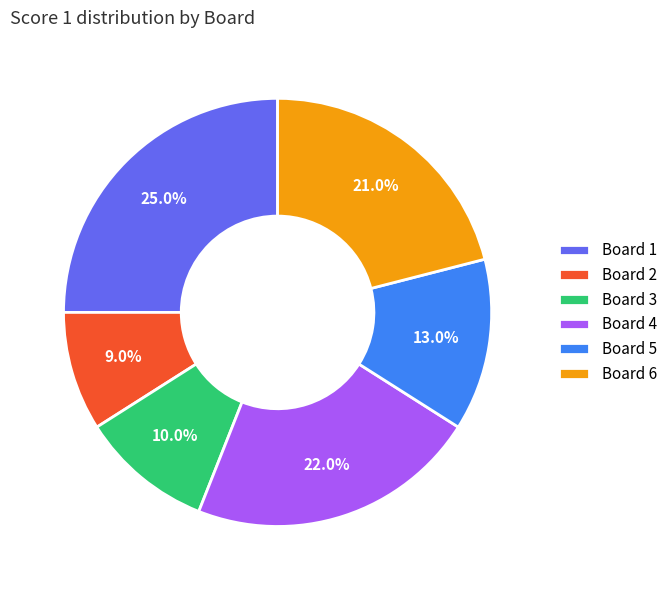

Is there a majority slice in this chart?

No